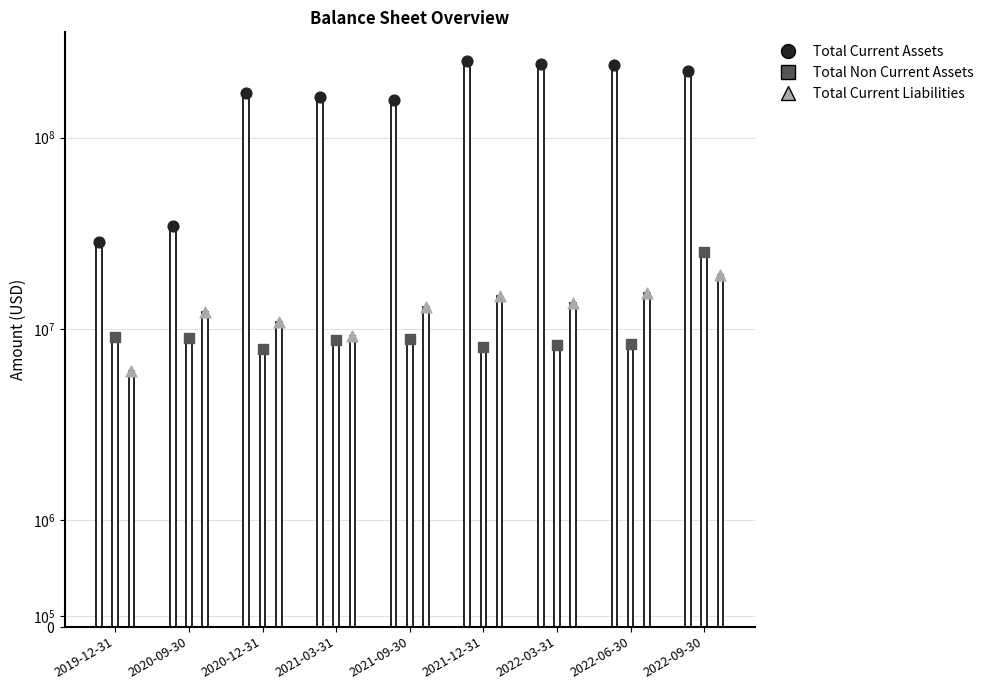

Which series has the largest total across all categories?

Total Current Assets